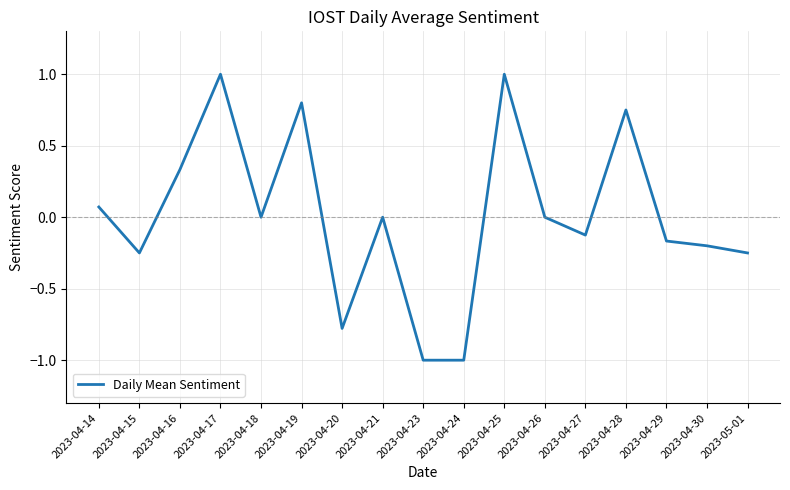

What is the greatest value displayed?

1.0